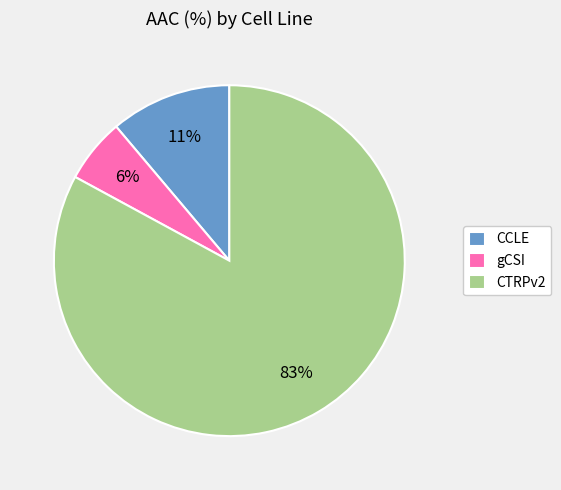

Is there any slice that represents more than half of the pie?

Yes